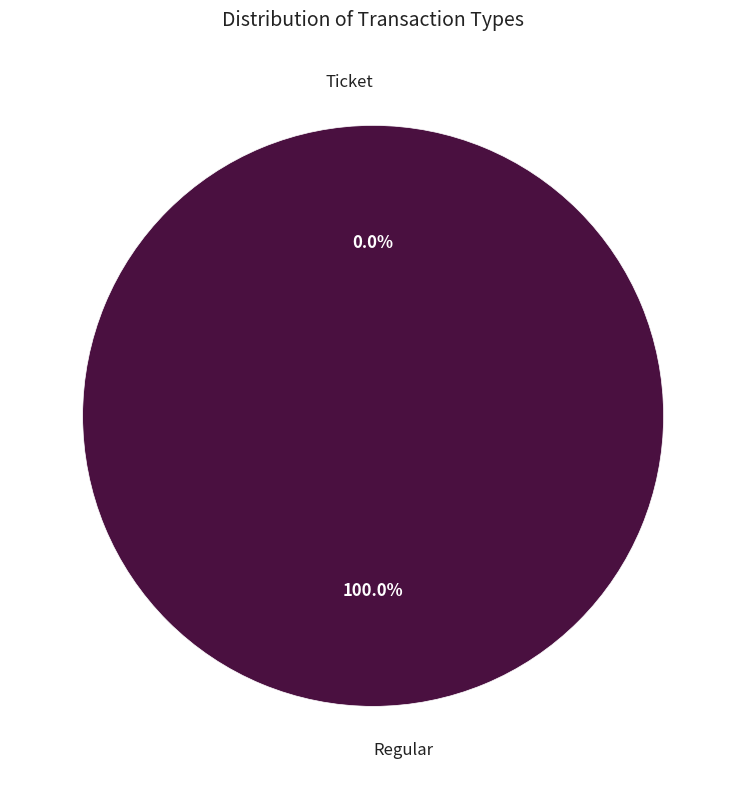

Rank the categories by value from lowest to highest.

Ticket, Regular